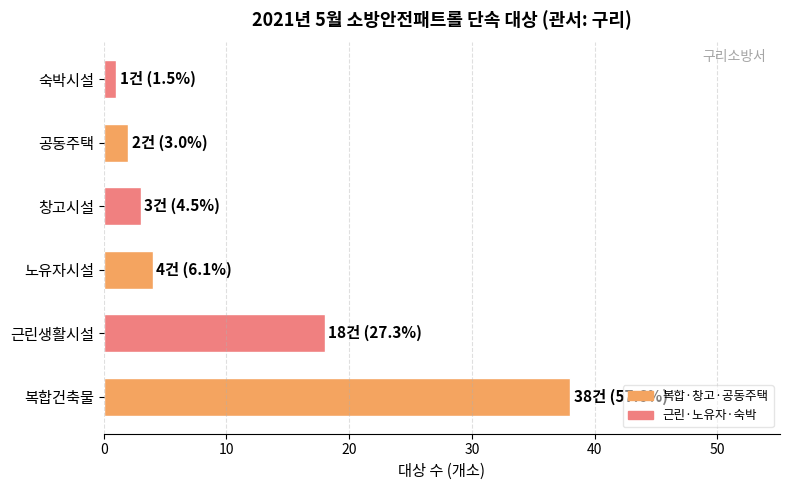

Rank the categories by value from highest to lowest.

복합건축물, 근린생활시설, 노유자시설, 창고시설, 공동주택, 숙박시설